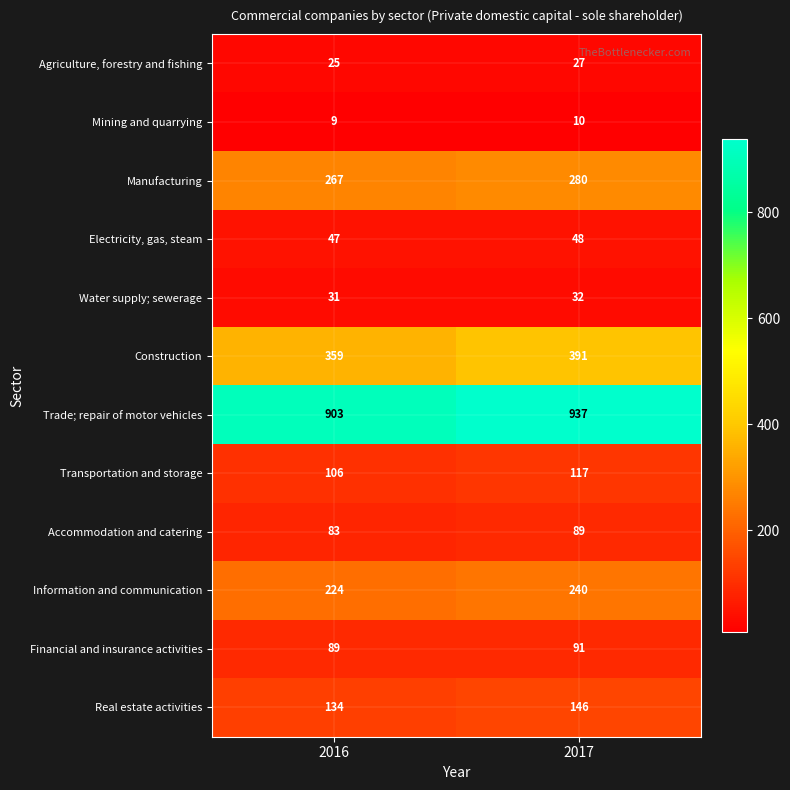

What is the average value of the Transportation and storage series?

112